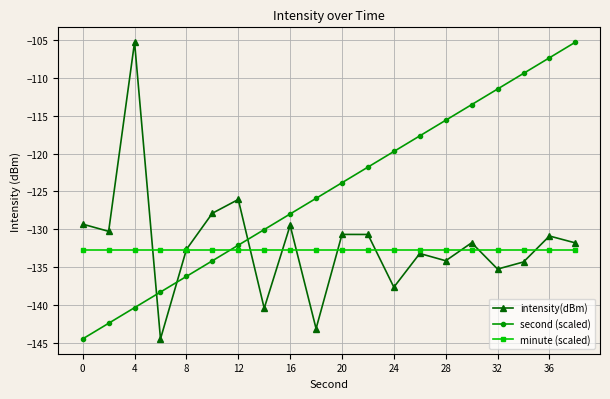

What is the average value of the intensity(dBm) series?

-132.0